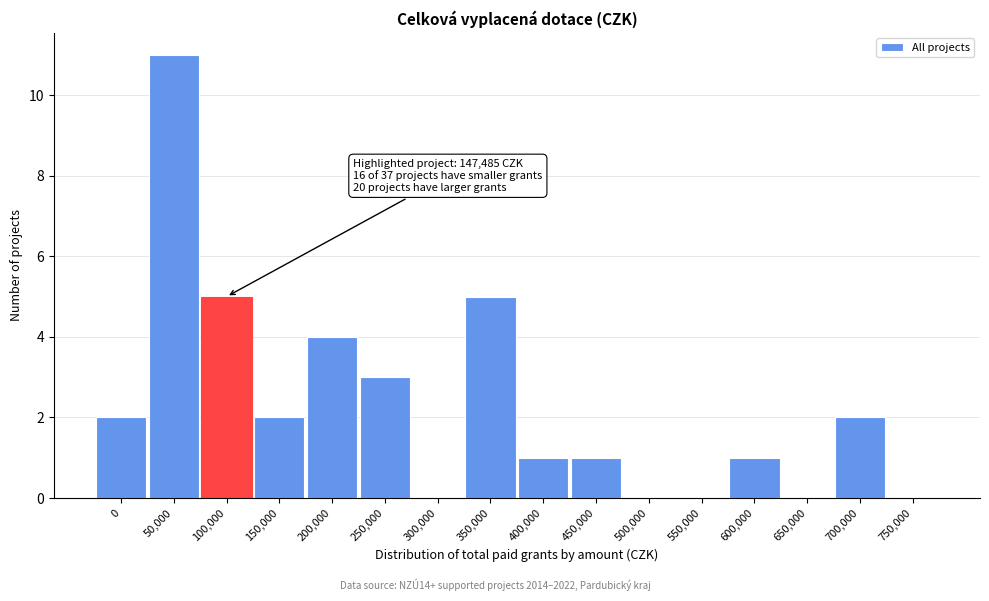

Reading left to right, what are all the values shown in this chart?

0=2	50,000=11	100,000=5	150,000=2	200,000=4	250,000=3	300,000=0	350,000=5	400,000=1	450,000=1	500,000=0	550,000=0	600,000=1	650,000=0	700,000=2	750,000=0